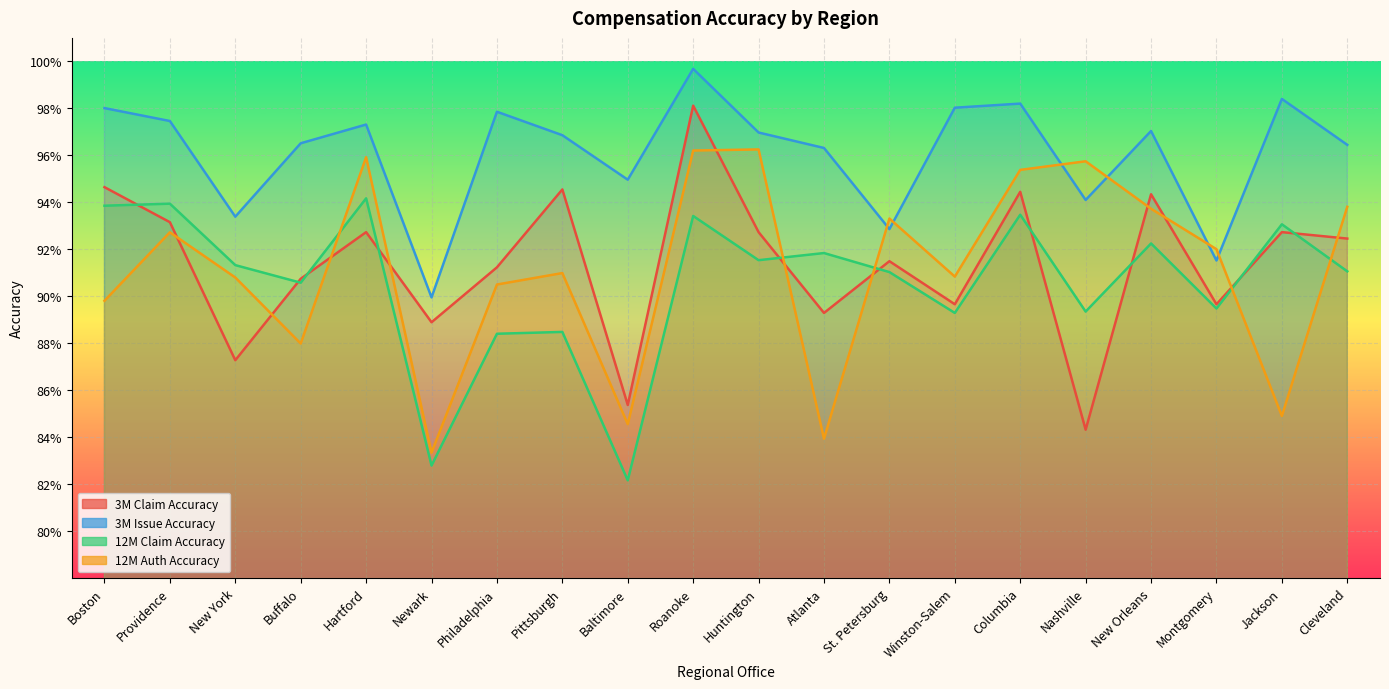

At which label is 12M Claim Accuracy closest to 0?

Baltimore